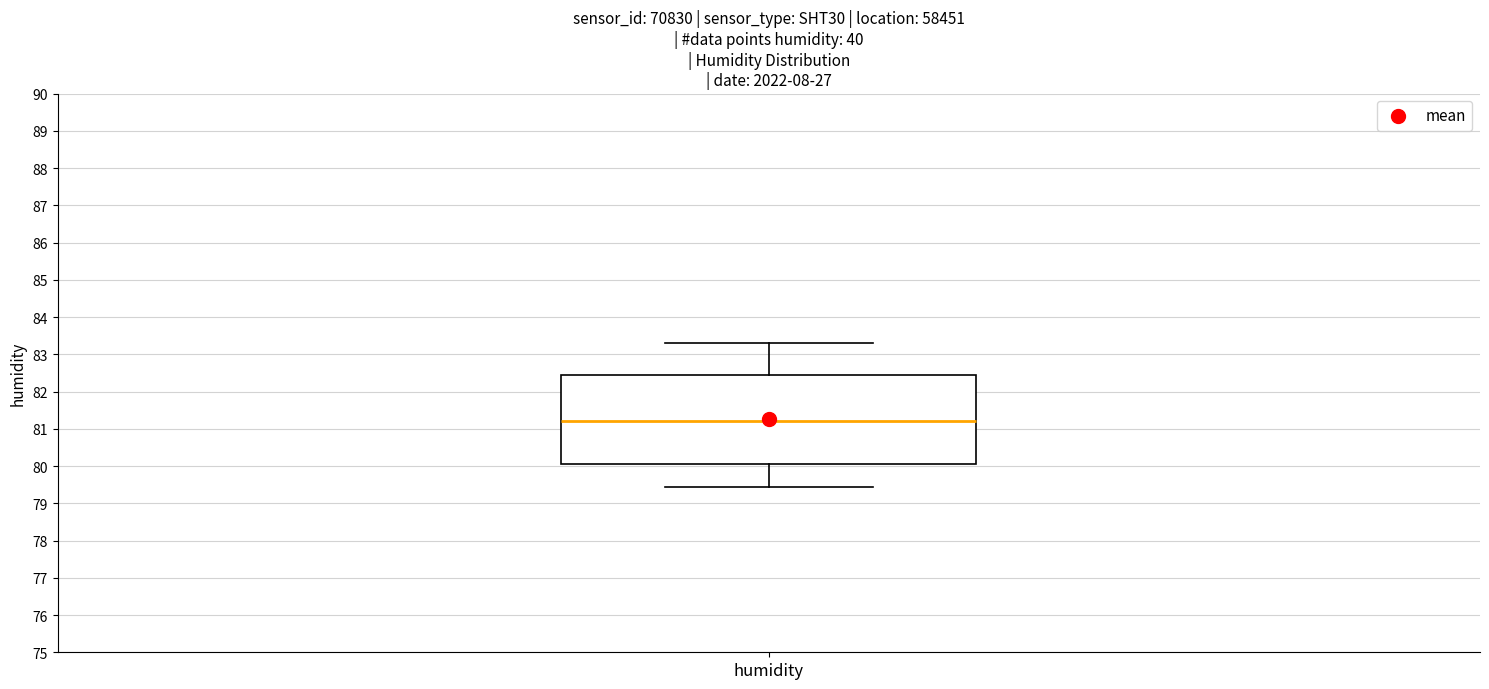

Read this box plot against the y-axis: the position of the median line, the range covered by the box, and the ends of both whiskers. The values are not printed on the chart, so give them approximately, as read against the axis.

median 81.2, box 80.1 to 82.5, whiskers 79.4 to 83.3